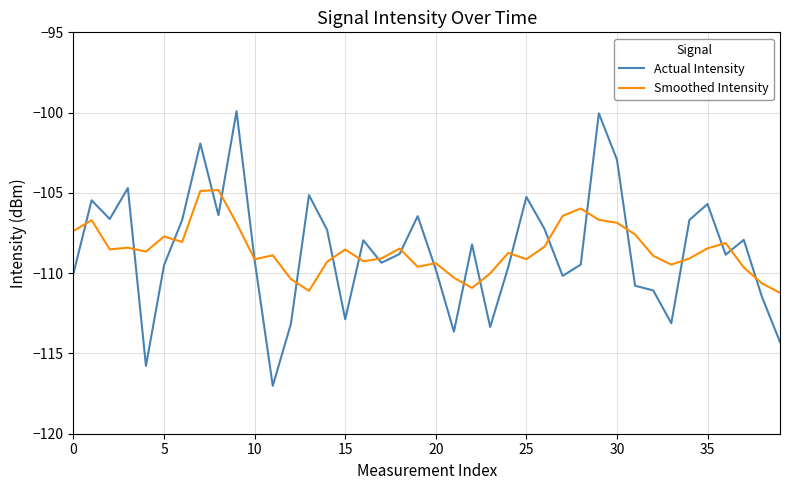

Which series has the largest range (max minus min)?

Actual Intensity